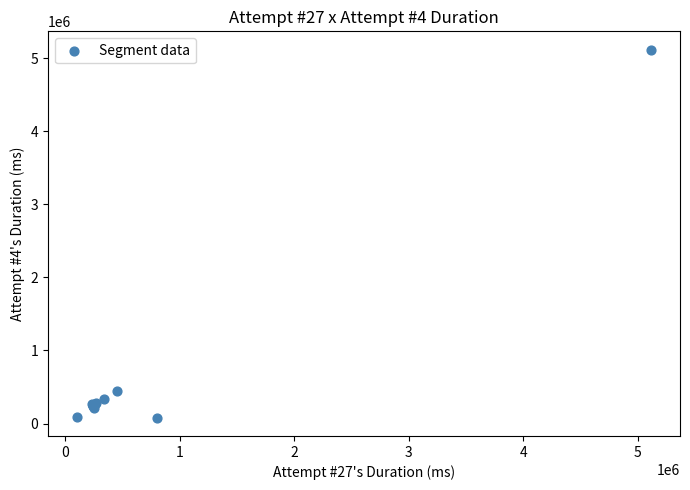

What Y value in the scatter plot is closest to 2599365?

443950